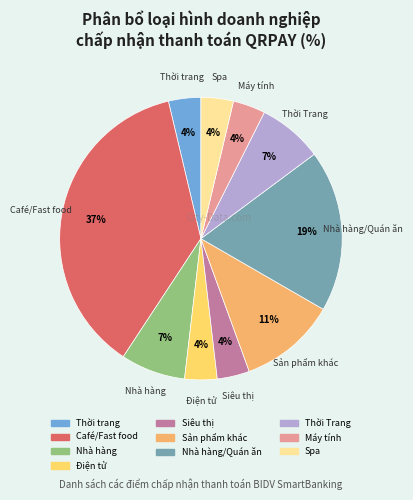

How many slices are in this pie chart?

10